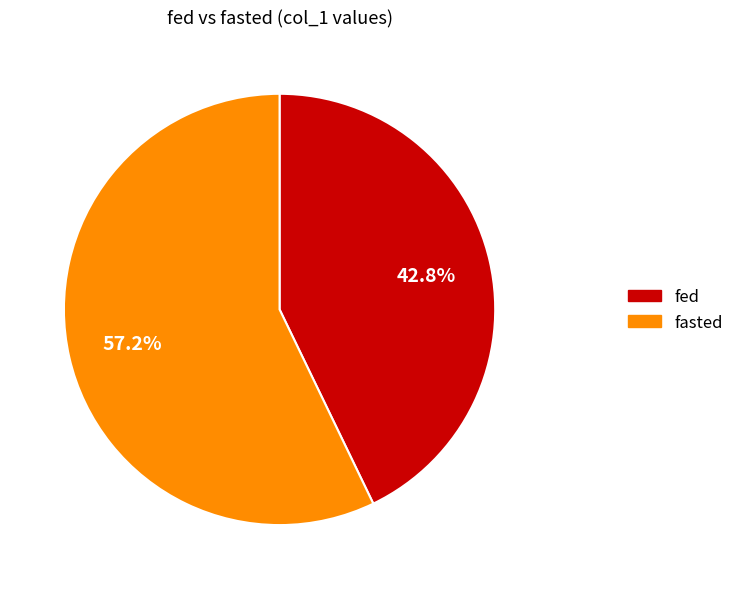

Count the number of slices in the pie.

2